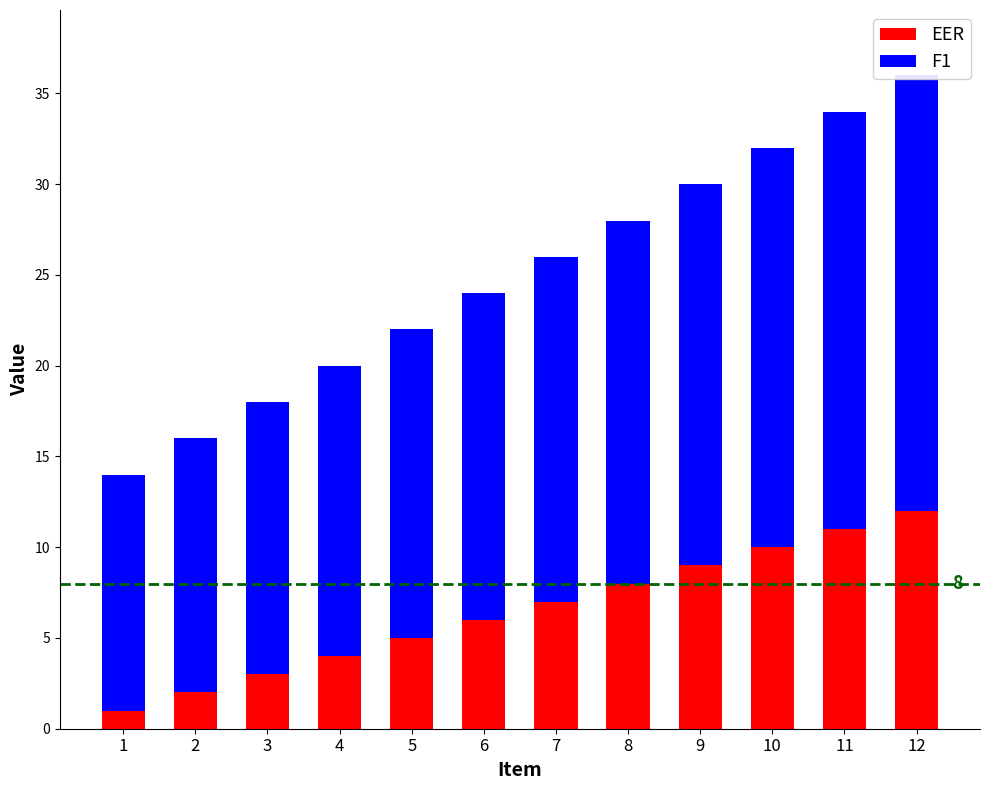

Which series has the largest total across all categories?

F1